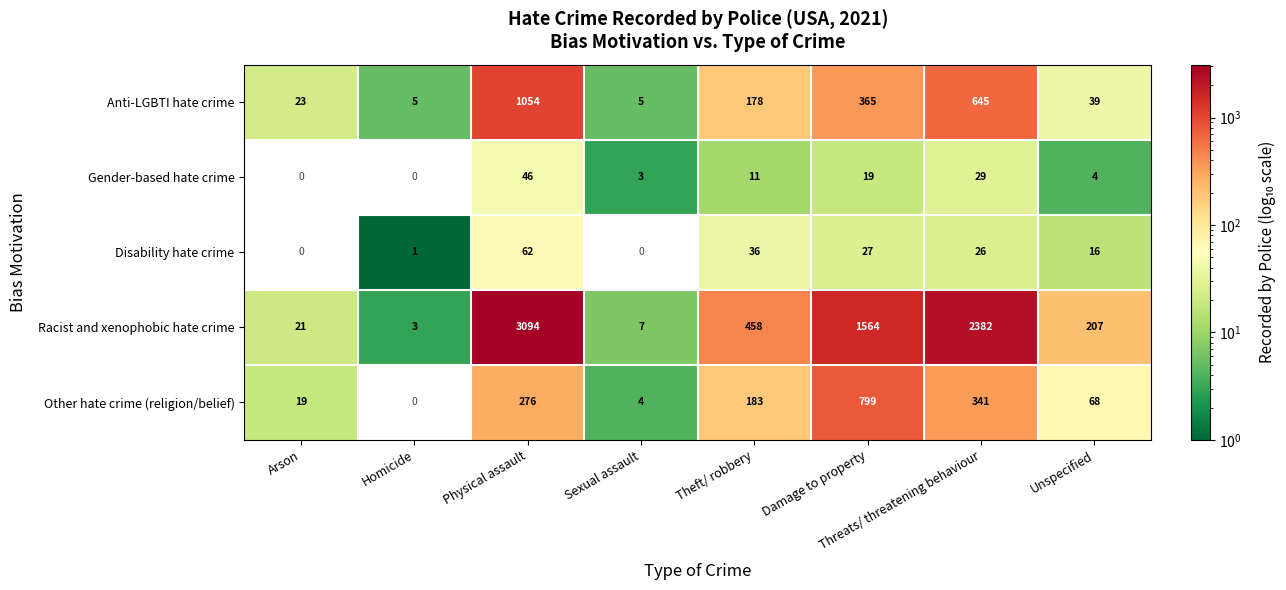

How many values in the Anti-LGBTI hate crime series are below 178?

4